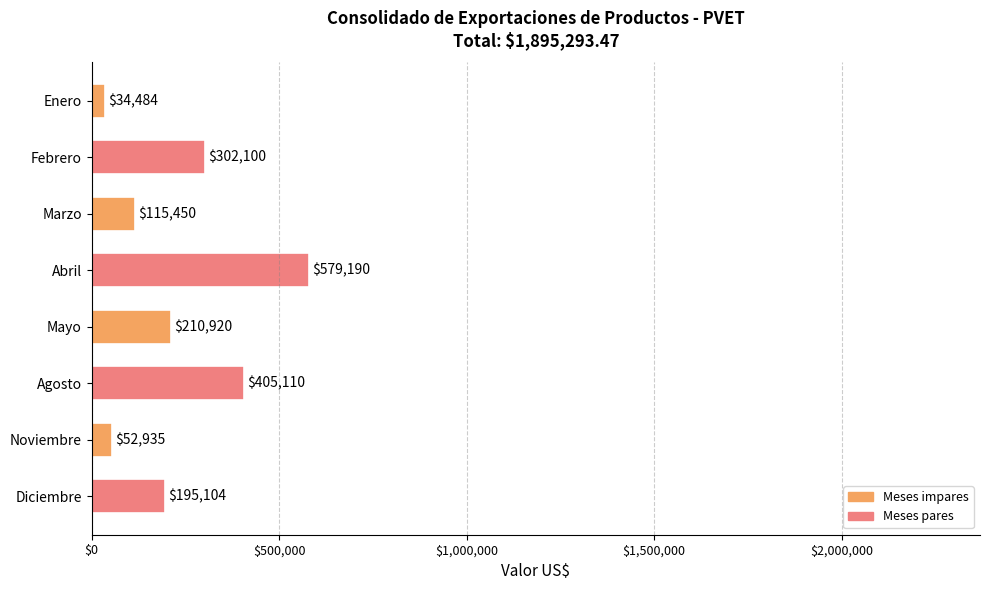

What is the difference between the maximum and minimum values?

544705.7